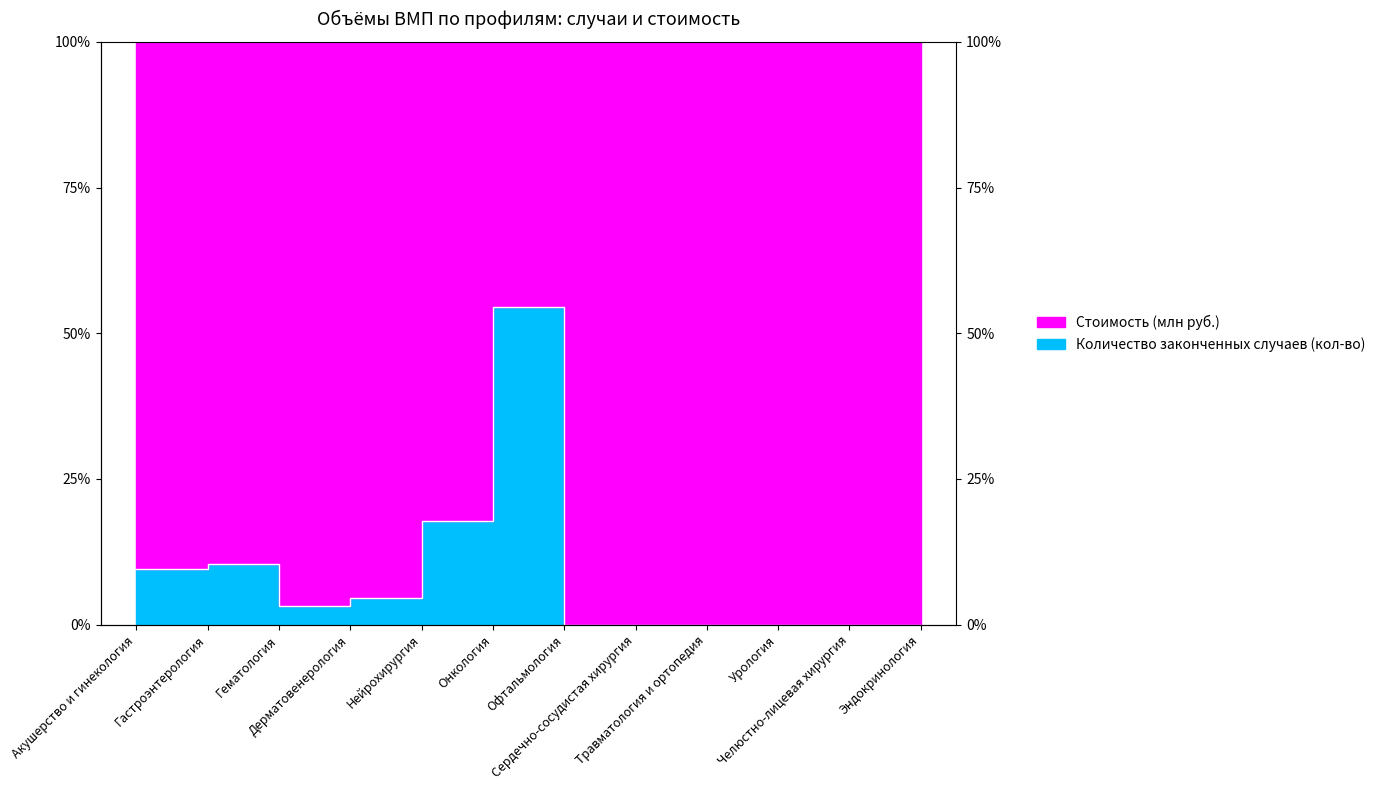

What is the average value?

8.3